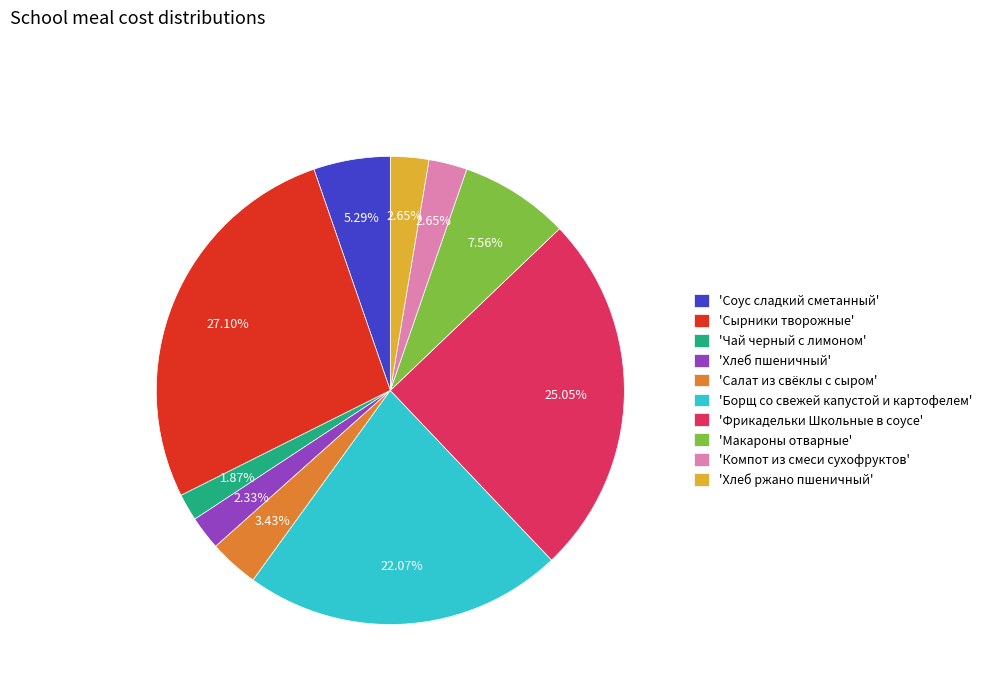

Which has a higher value, 'Фрикадельки Школьные в соусе' or 'Макароны отварные'?

'Фрикадельки Школьные в соусе'